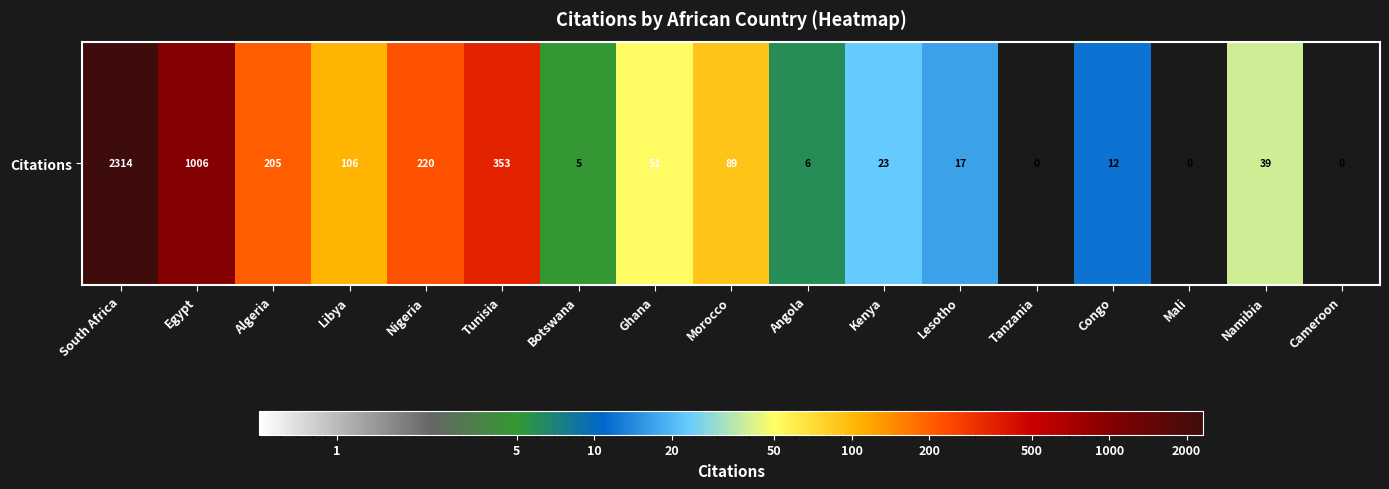

Is it true that the value at Congo is 12?

True